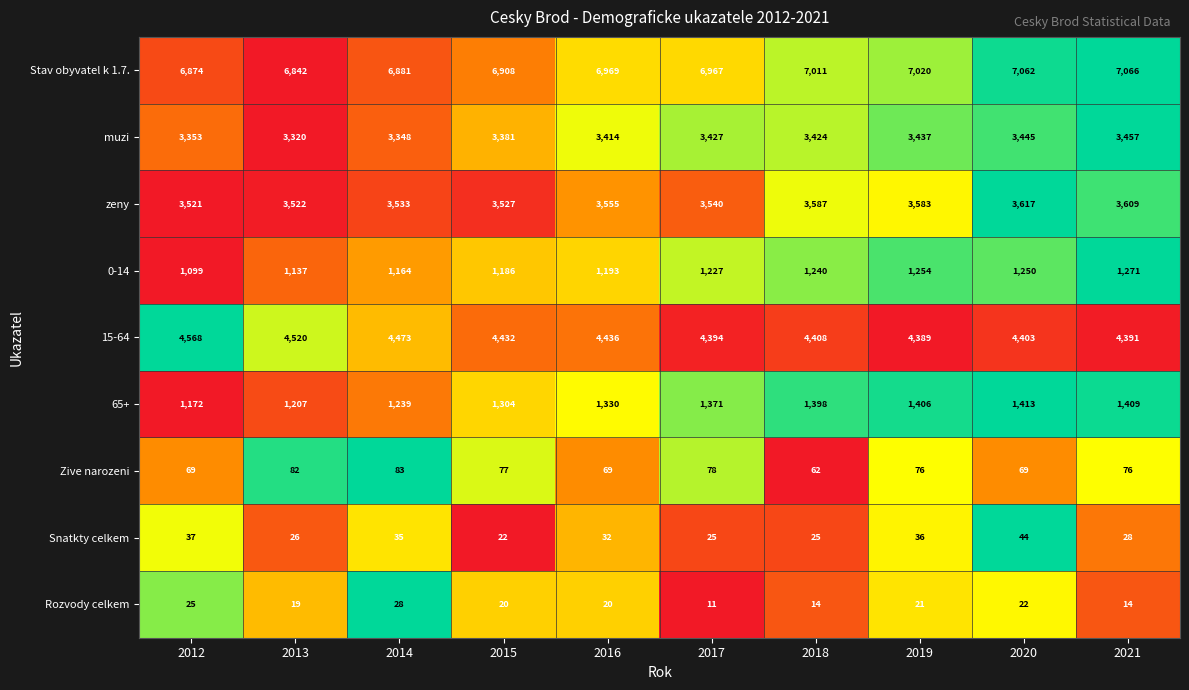

At which label does 0-14 reach its peak?

2021